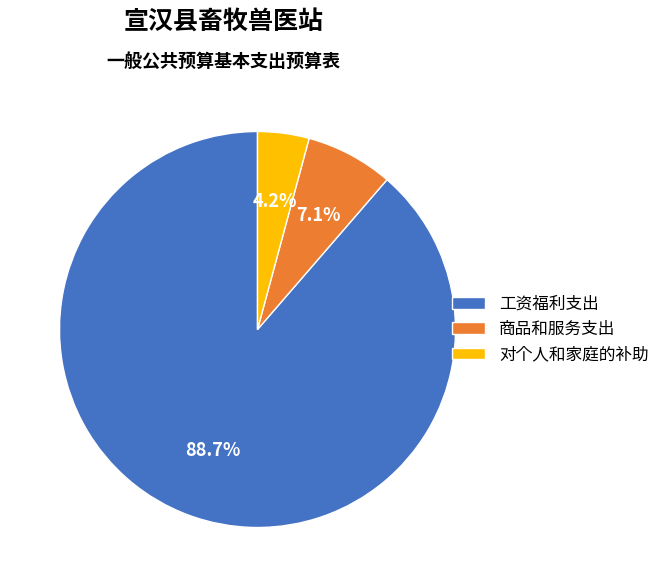

What portion of the pie excludes 商品和服务支出?

92.9%